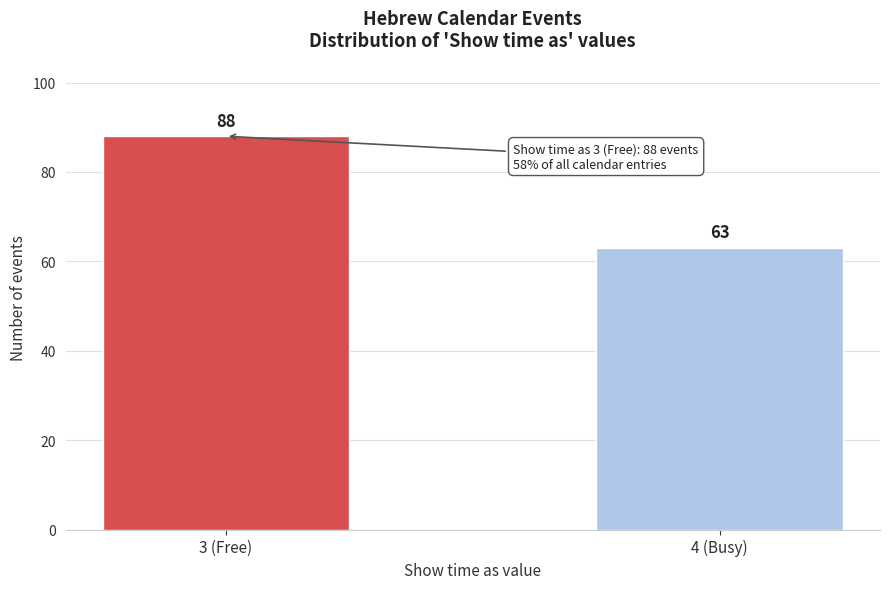

Reading left to right, transcribe all the data shown in this chart.

3 (Free)=88	4 (Busy)=63